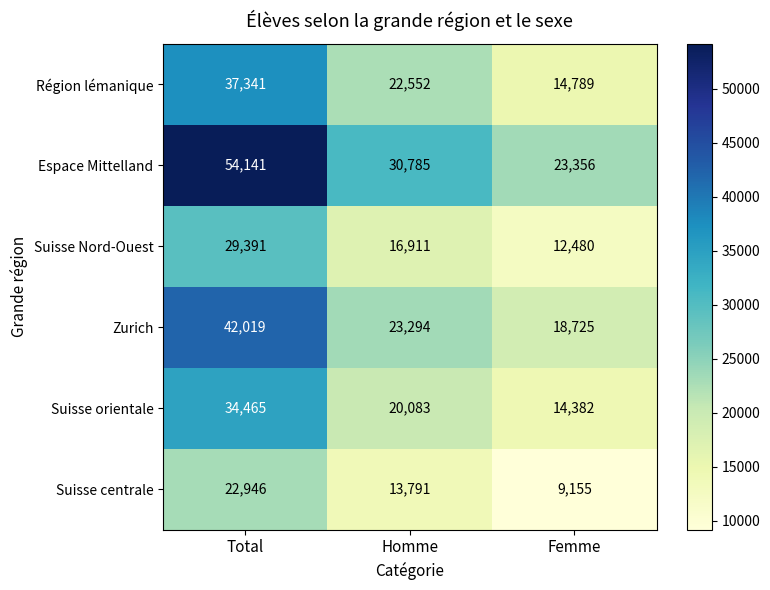

How many distinct data groups are displayed?

6